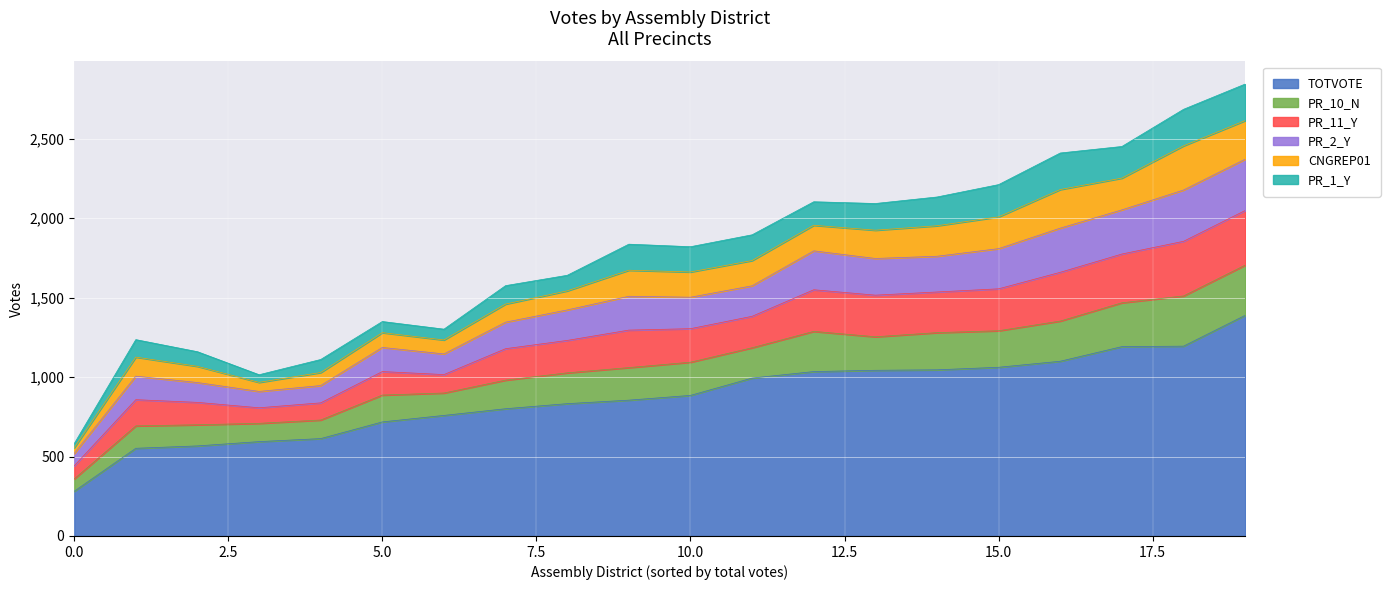

What is the lowest value of the TOTVOTE series?

281